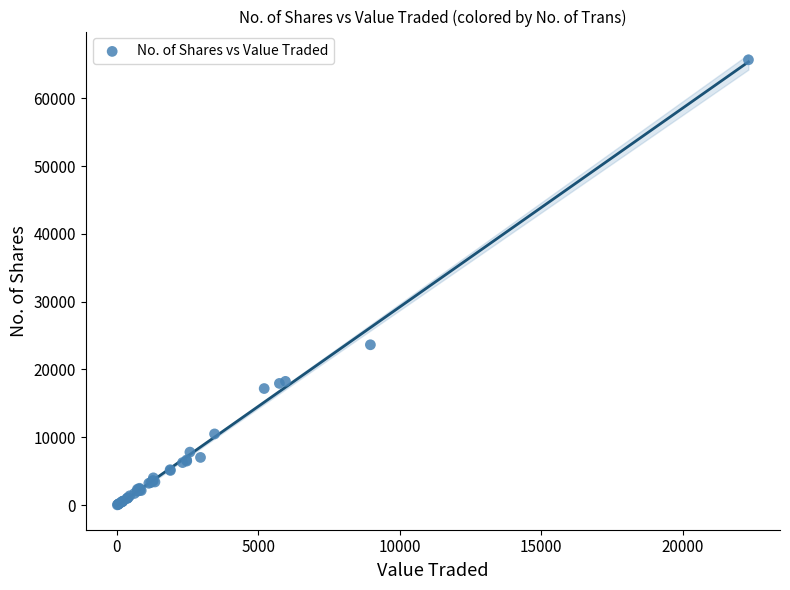

What Y value in the scatter plot is closest to 32849?

23644